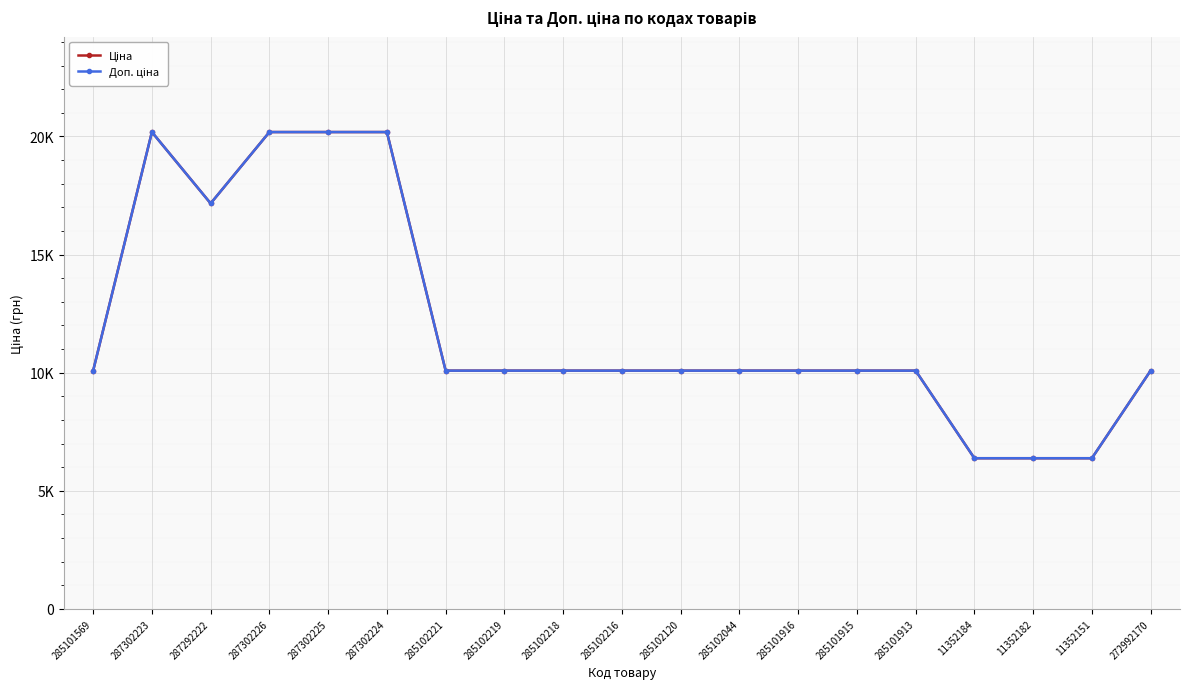

What is the sum of the Доп. ціна values at 285102044 and 11352182?

16464.7